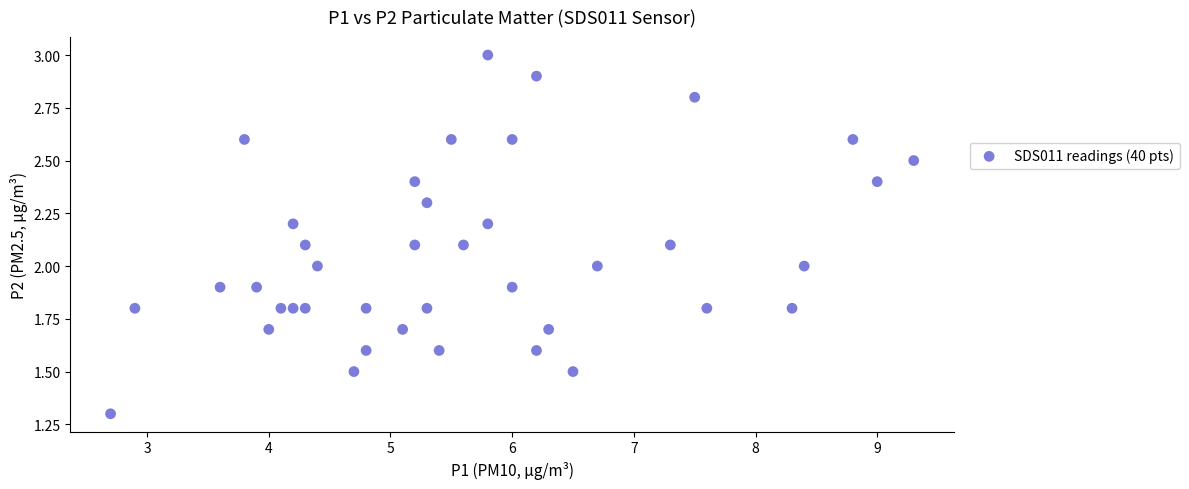

What is the range of Y values (max minus min)?

1.7